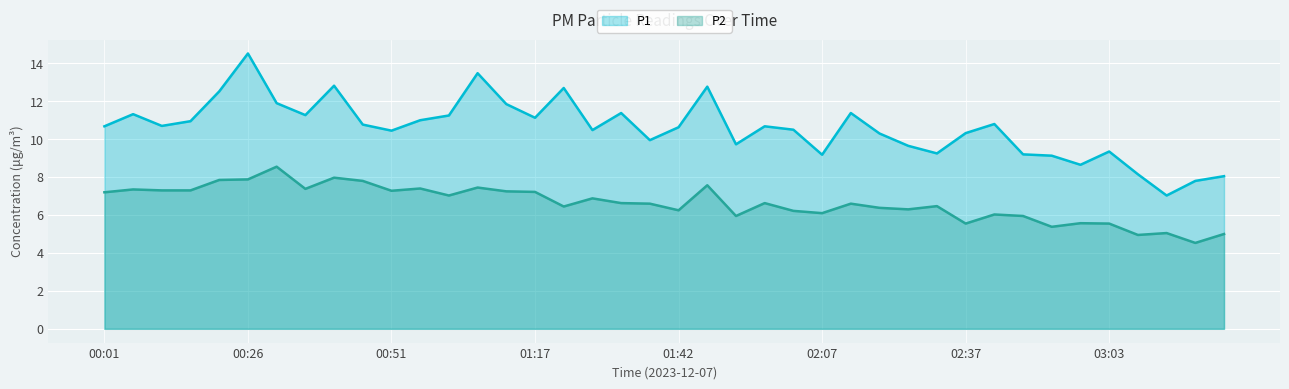

List the labels in order of P1 value, smallest first.

03:13, 03:18, 03:23, 03:08, 02:57, 02:52, 02:07, 02:47, 02:32, 03:03, 02:27, 01:52, 01:37, 02:22, 02:37, 00:51, 01:27, 02:02, 01:42, 00:01, 01:57, 00:11, 00:46, 02:42, 00:16, 00:56, 01:17, 01:01, 00:36, 00:06, 01:32, 02:12, 01:12, 00:31, 00:21, 01:22, 01:47, 00:41, 01:07, 00:26